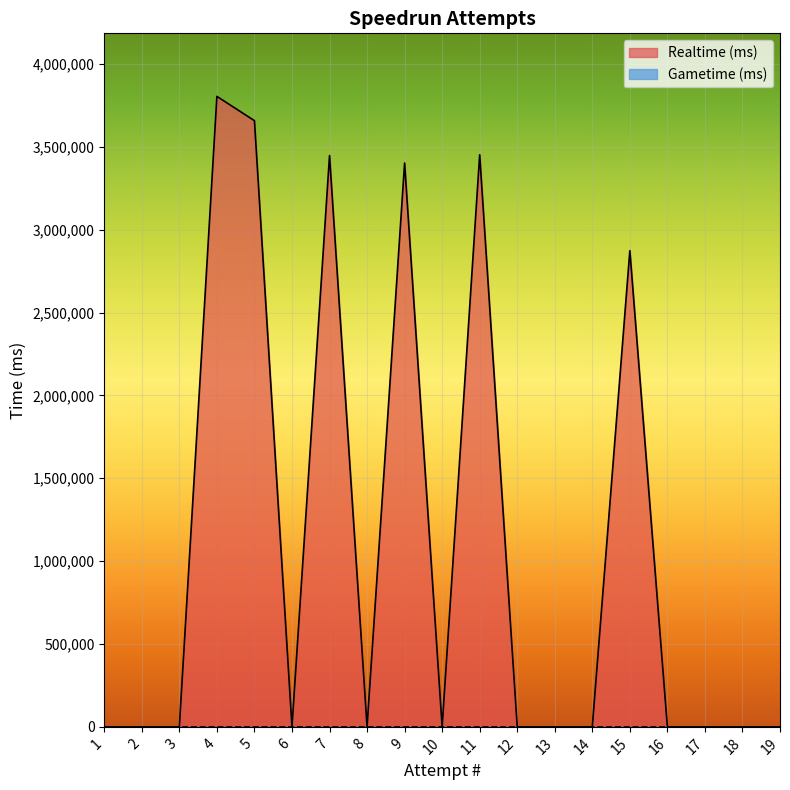

Which series has the largest total across all categories?

Realtime (ms)